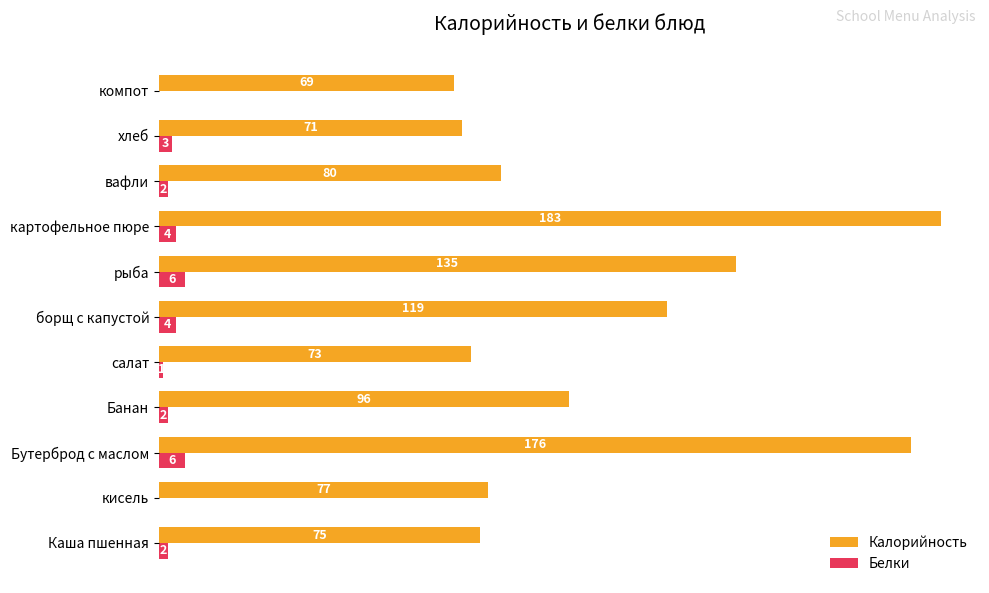

How many Белки values are between 1 and 4?

7